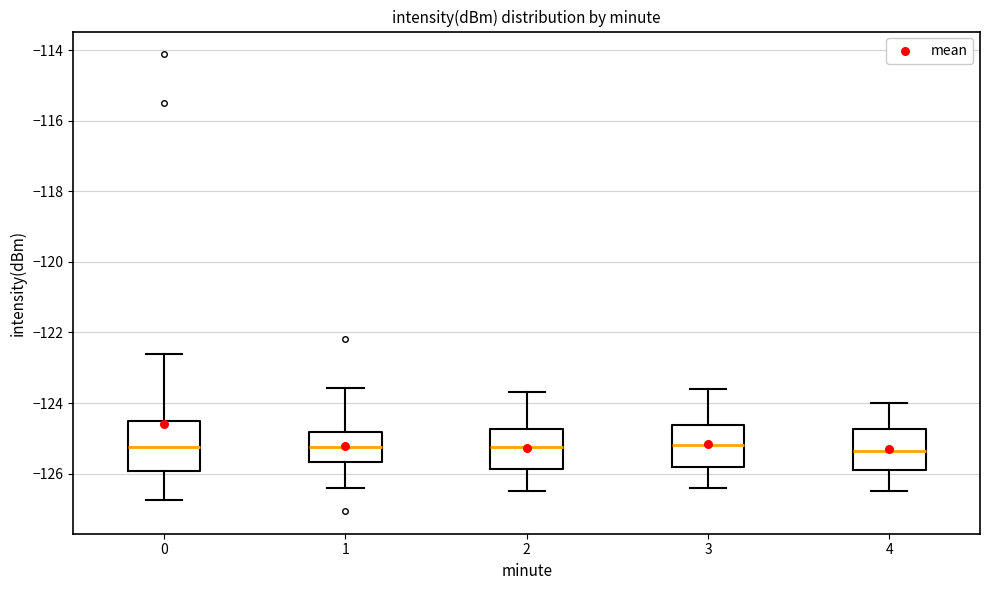

Where is the upper edge of the box at x = 1 on the y-axis? The values are not printed on the chart, so give them approximately, as read against the axis.

-124.8